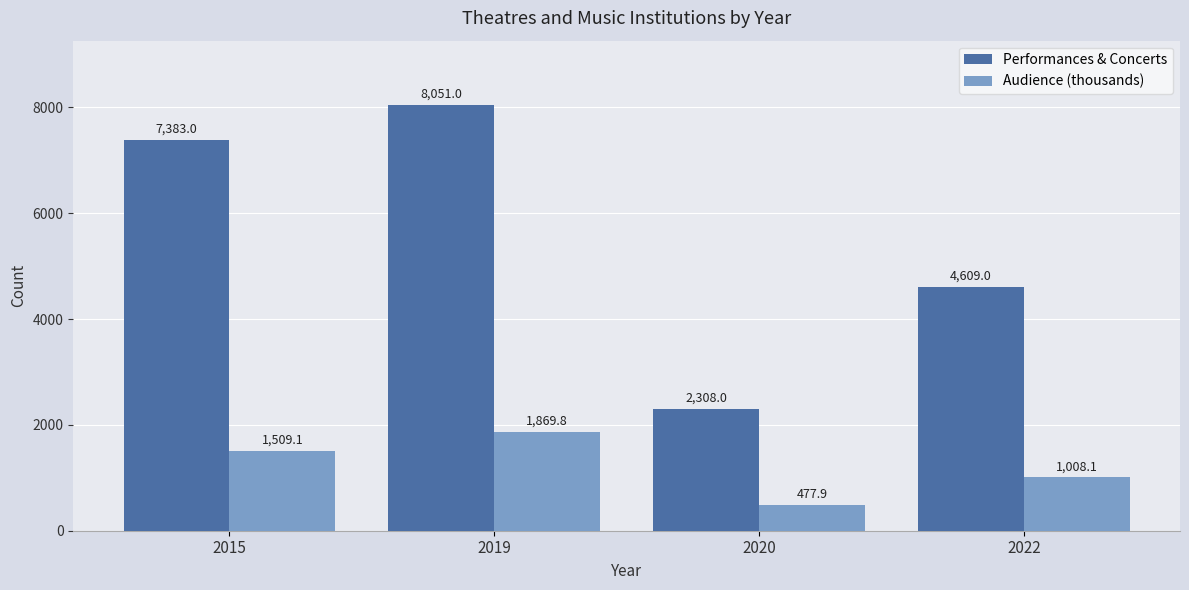

The Audience (thousands) series shows 371.6 at 2022. True or false?

False